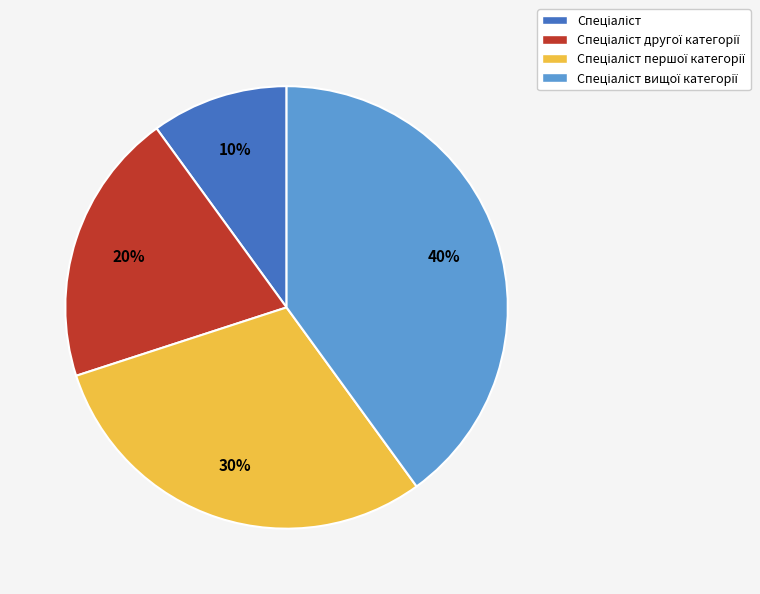

Does any single category account for the majority?

No